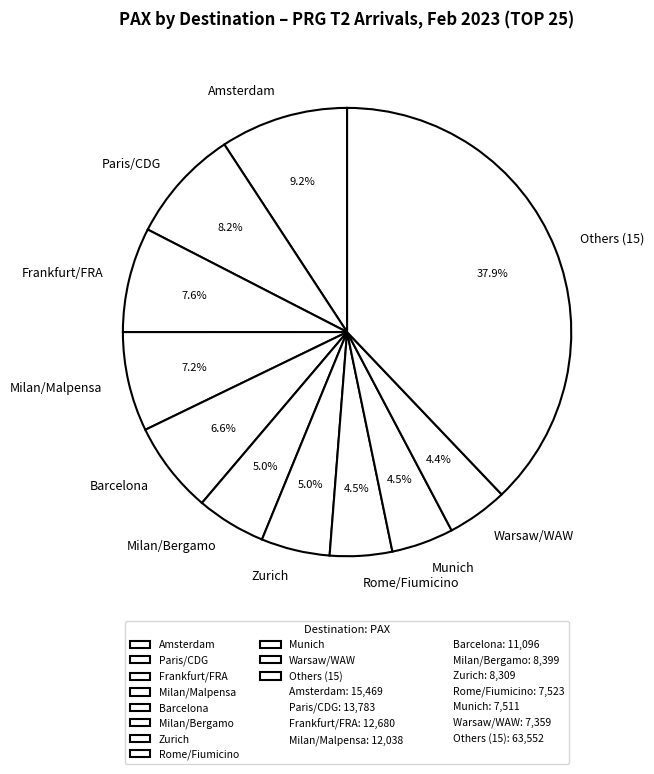

What percentage is the Warsaw/WAW slice, to the nearest percent?

4%